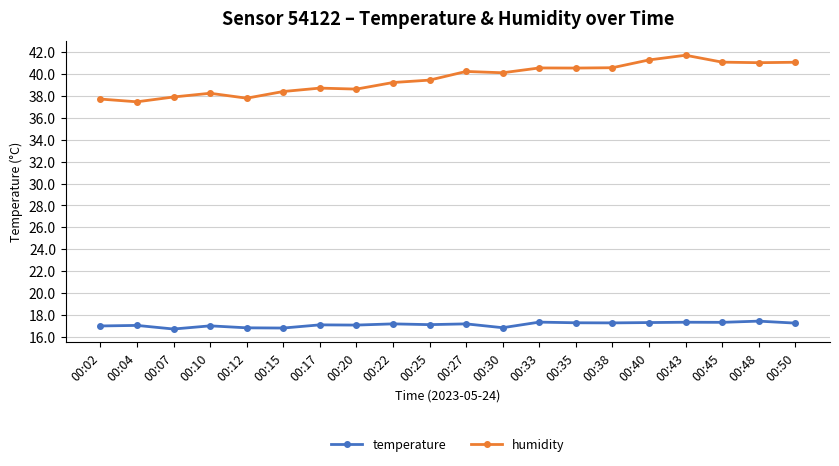

What is the smallest value displayed?

16.7